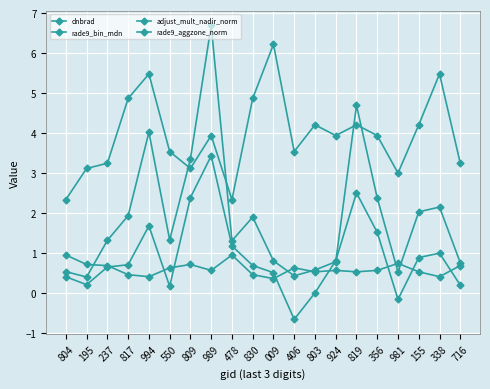

How many distinct data groups are displayed?

4